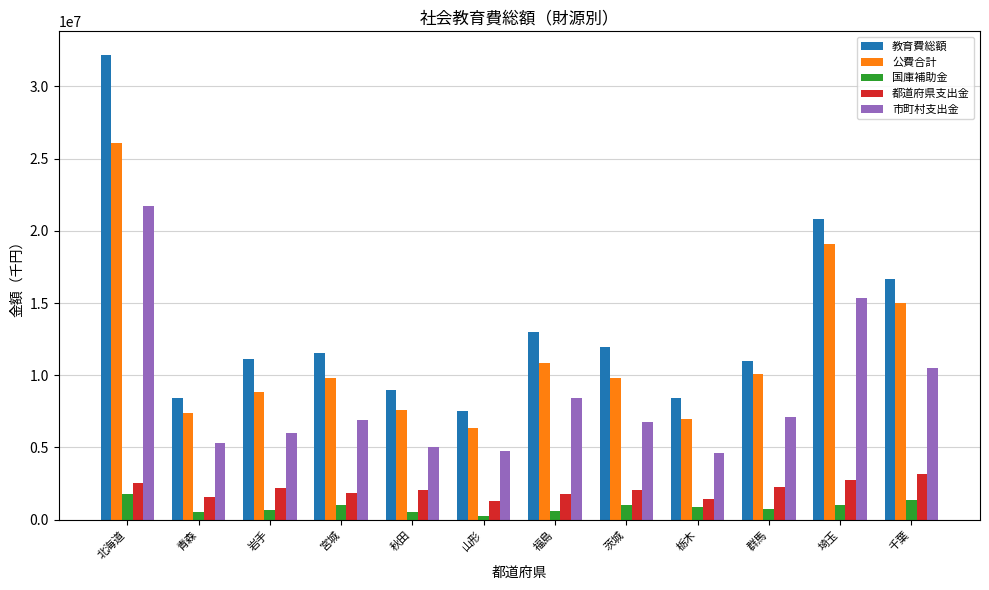

What is the value of the 国庫補助金 bar at the 2nd from the left?

515021